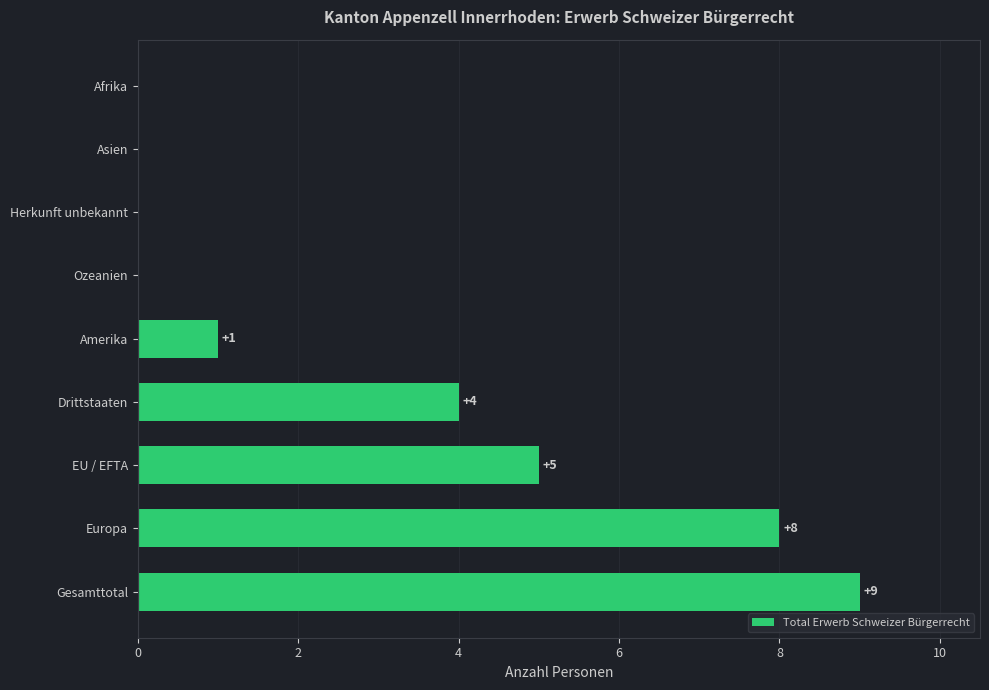

The value at Herkunft unbekannt is 5. True or false?

False